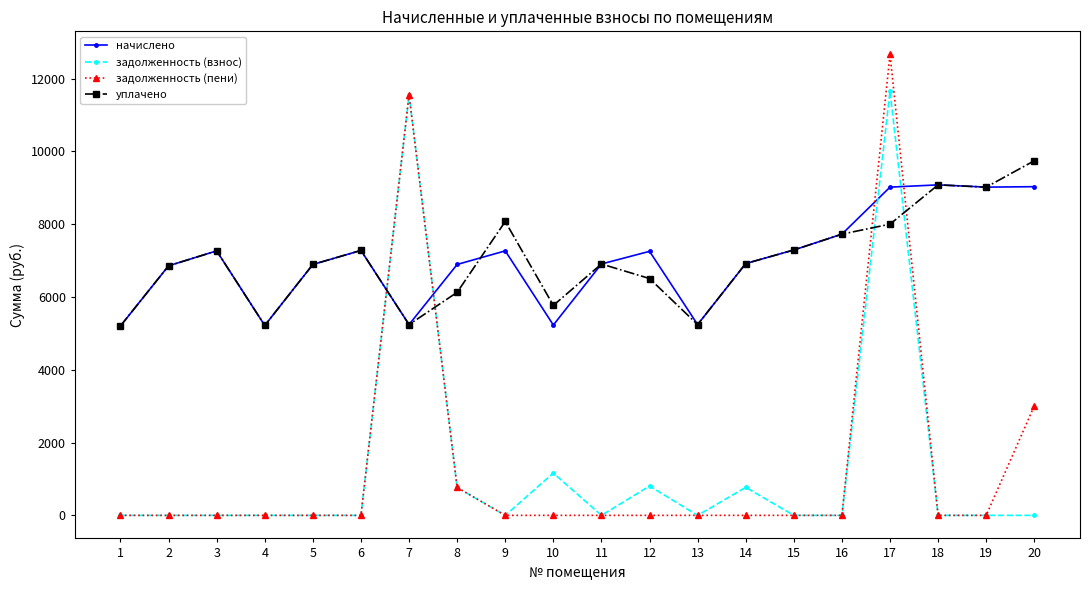

How many lines are shown in the chart?

4